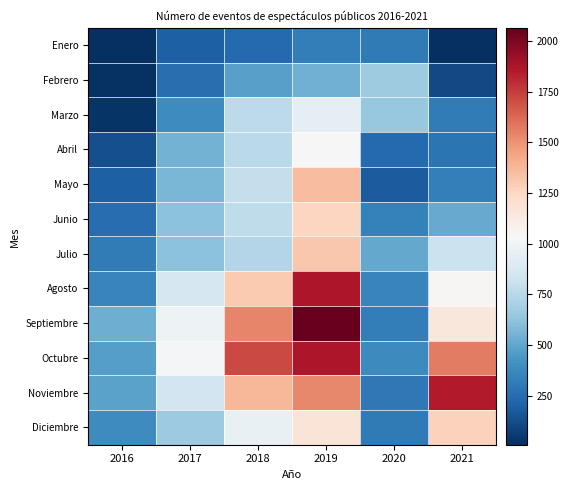

Reading right to left, extract all data points from this chart.

Enero: 2021=13	2020=307	2019=327	2018=234	2017=197	2016=9
Febrero: 2021=108	2020=670	2019=545	2018=481	2017=261	2016=24
Marzo: 2021=315	2020=645	2019=947	2018=766	2017=388	2016=32
Abril: 2021=283	2020=241	2019=1032	2018=758	2017=547	2016=130
Mayo: 2021=333	2020=183	2019=1352	2018=788	2017=566	2016=197
Junio: 2021=520	2020=346	2019=1258	2018=779	2017=614	2016=250
Julio: 2021=817	2020=512	2019=1313	2018=739	2017=615	2016=319
Agosto: 2021=1045	2020=360	2019=1871	2018=1307	2017=865	2016=357
Septiembre: 2021=1151	2020=326	2019=2064	2018=1535	2017=986	2016=533
Octubre: 2021=1566	2020=380	2019=1871	2018=1711	2017=1024	2016=471
Noviembre: 2021=1848	2020=300	2019=1530	2018=1379	2017=840	2016=490
Diciembre: 2021=1271	2020=311	2019=1165	2018=959	2017=663	2016=391